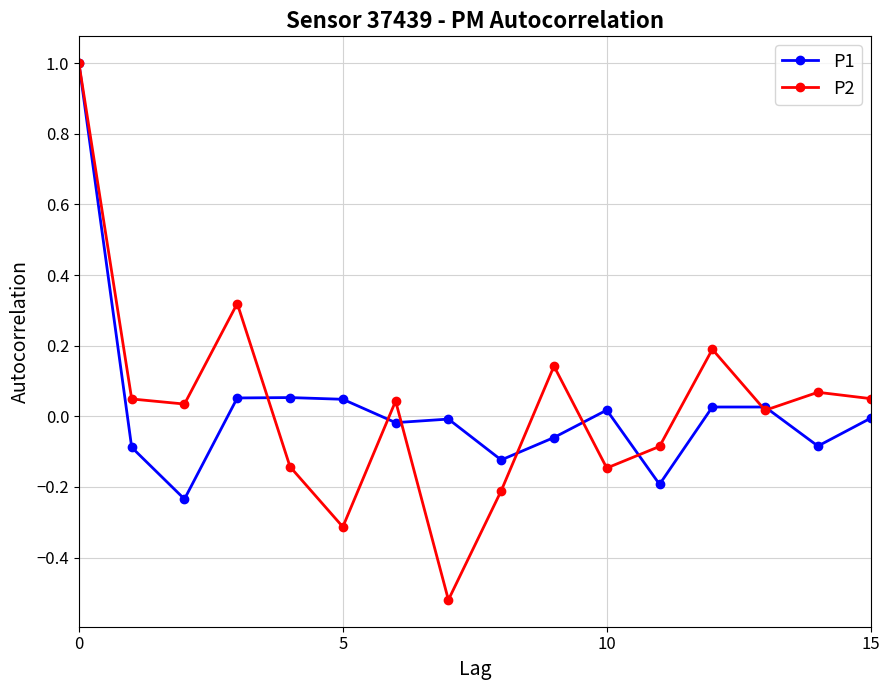

True or false: P2 has more than 2 interior local peaks.

True